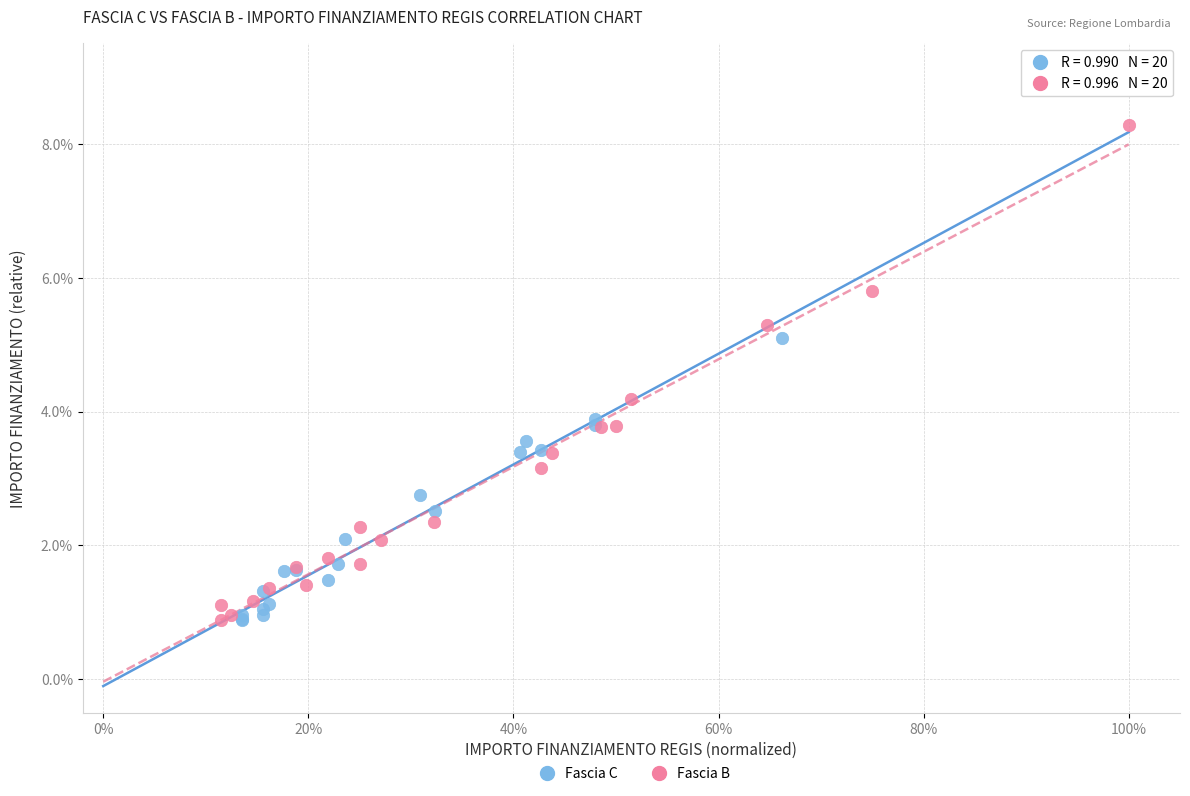

Which series has the largest Y range (max minus min)?

Fascia B